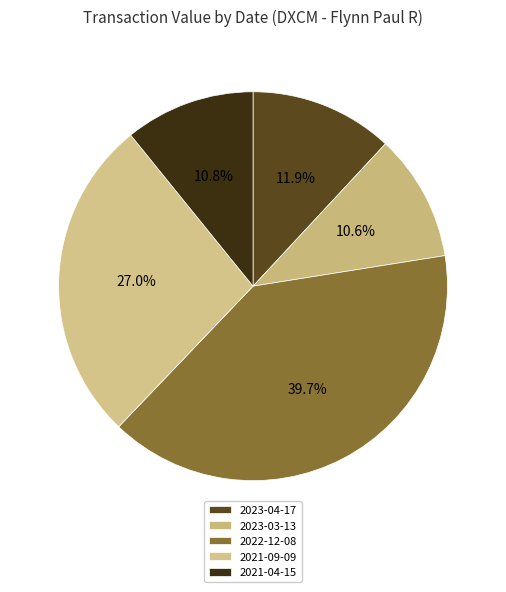

How many segments does this pie chart have?

5